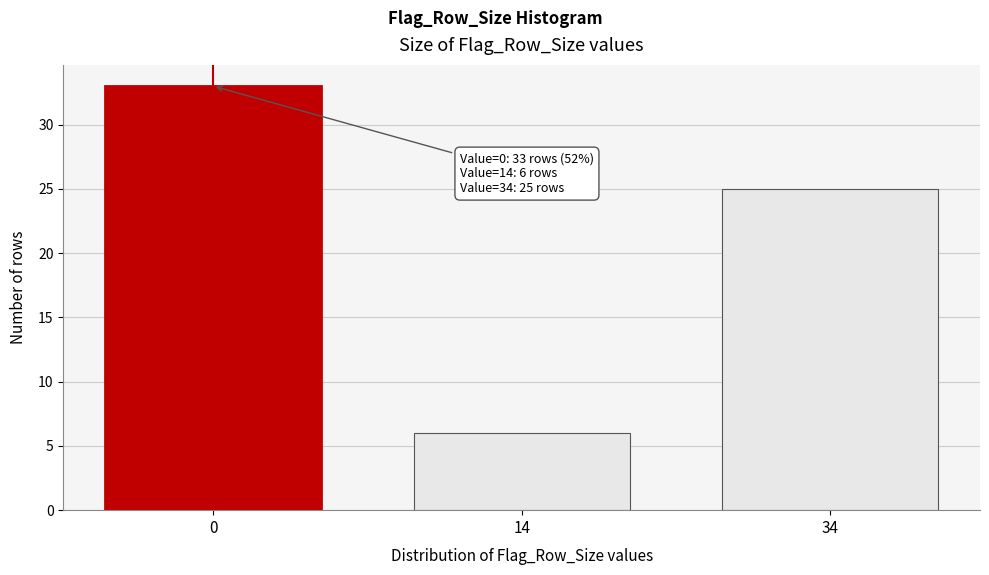

Reading left to right, list all the values displayed in this chart.

0=33	14=6	34=25